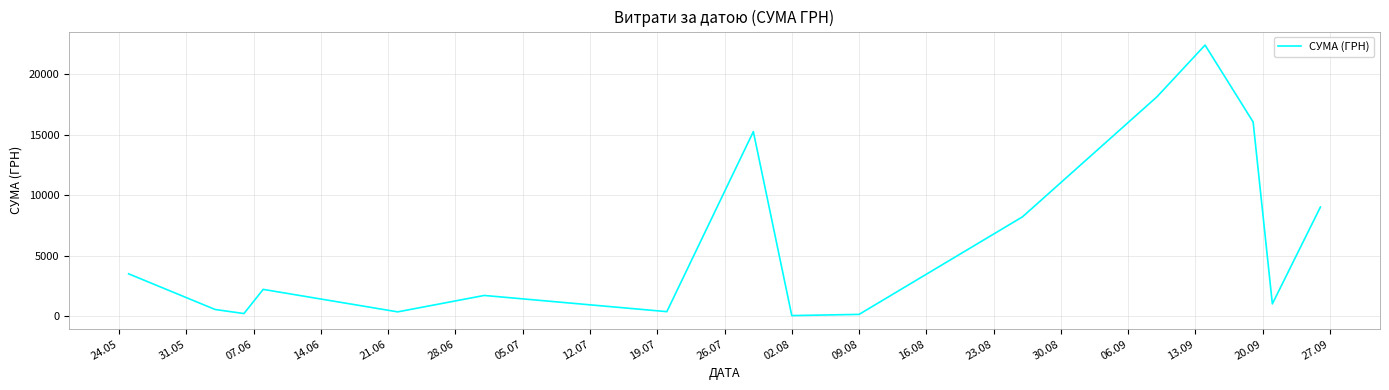

What is the greatest value displayed?

22400.7